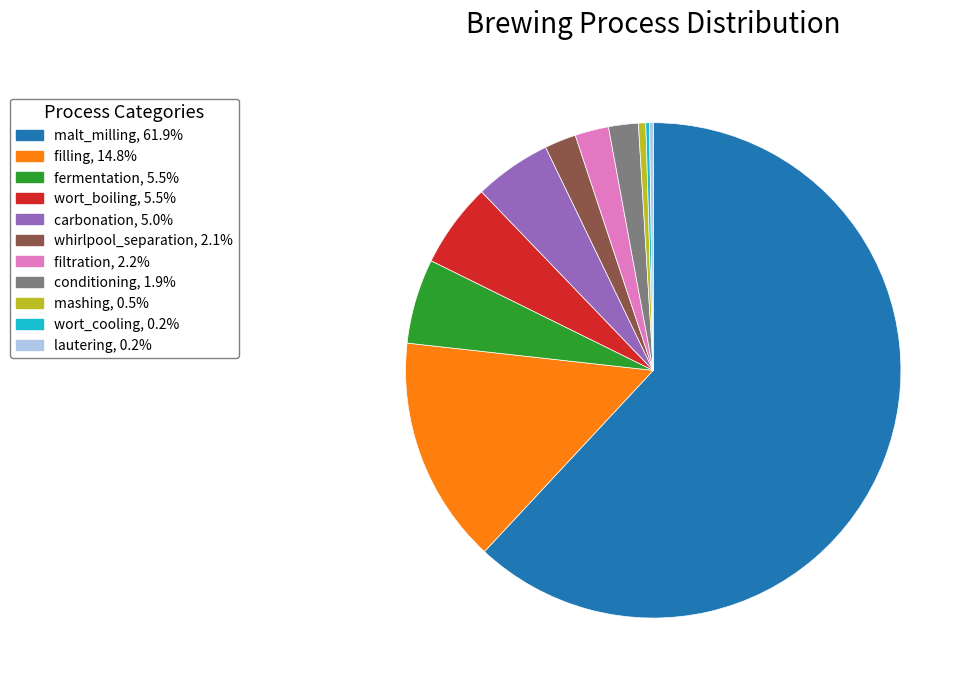

Which has a higher value, wort_boiling or filling?

filling